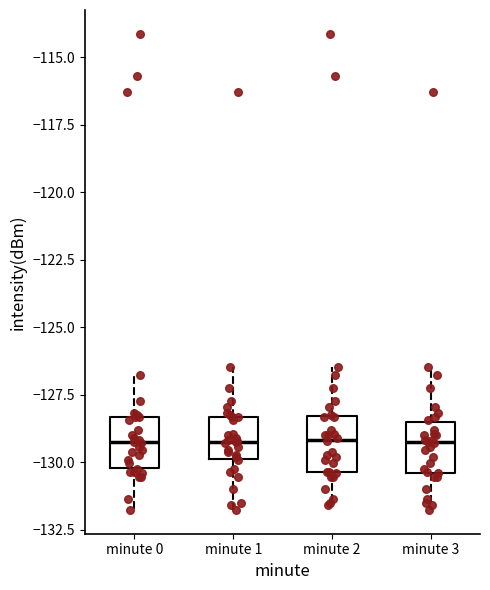

Where is the lower edge of the box for minute 2 on the y-axis? The values are not printed on the chart, so give them approximately, as read against the axis.

-130.5